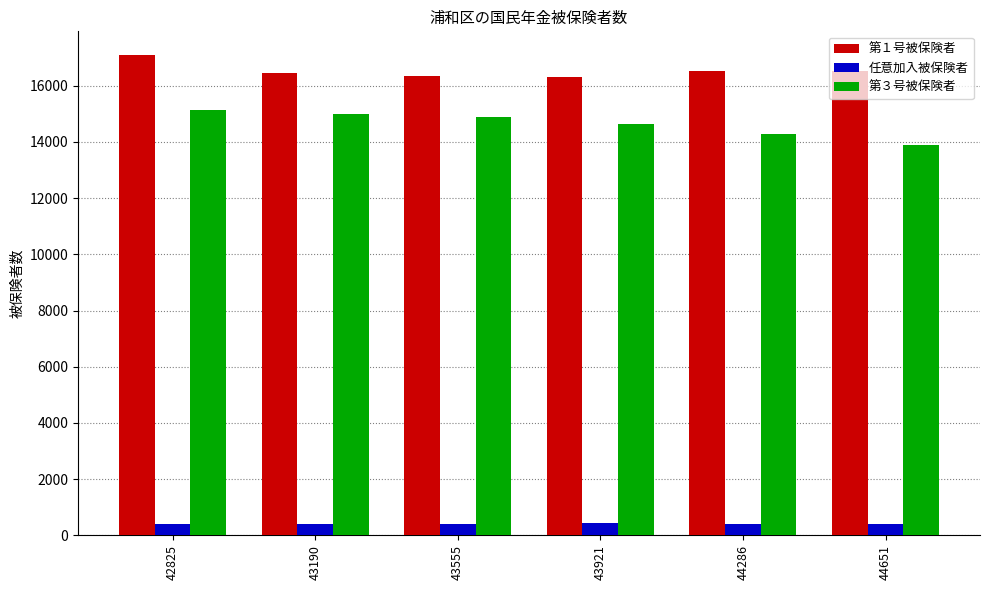

The 第３号被保険者 series shows 13894 at 44651. True or false?

True